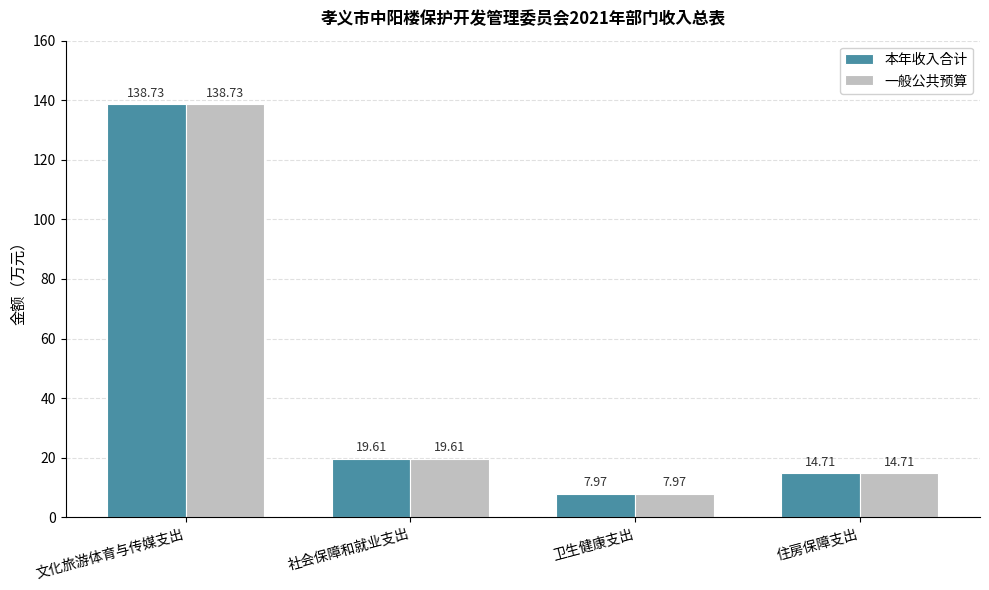

Is it true that 本年收入合计 equals 42.1 at 文化旅游体育与传媒支出?

False